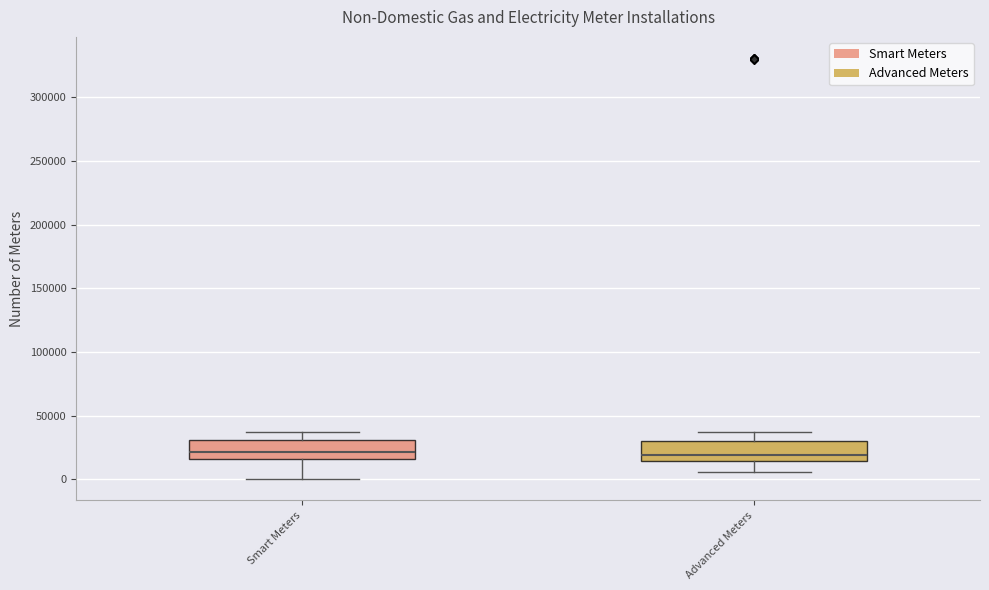

Reading left to right, read every box against the y-axis: the position of its median line, the range the box covers, and the ends of its whiskers. The values are not printed on the chart, so give them approximately, as read against the axis.

Smart Meters: median 20000, box 15000 to 30000, whiskers 0 to 35000
Advanced Meters: median 20000, box 15000 to 30000, whiskers 5000 to 35000